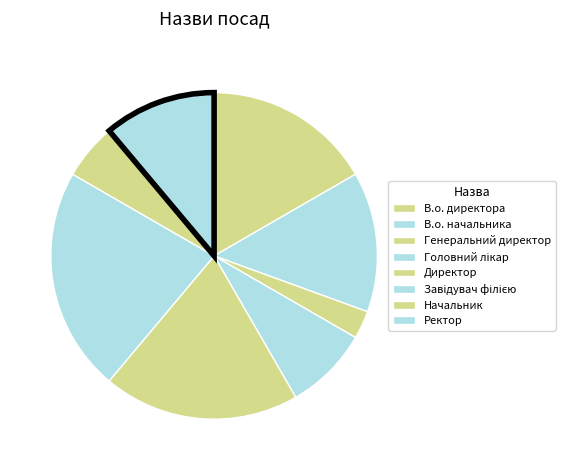

Which slice is the smallest?

Генеральний директор